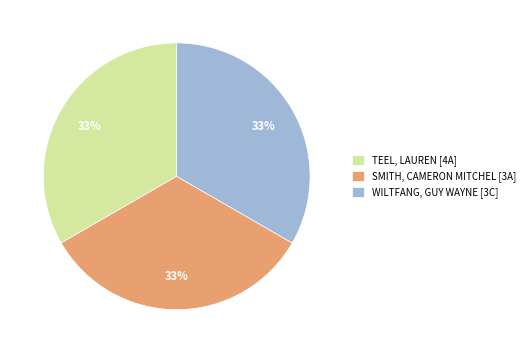

True or false: TEEL, LAUREN [4A] accounts for 24% of the total.

False